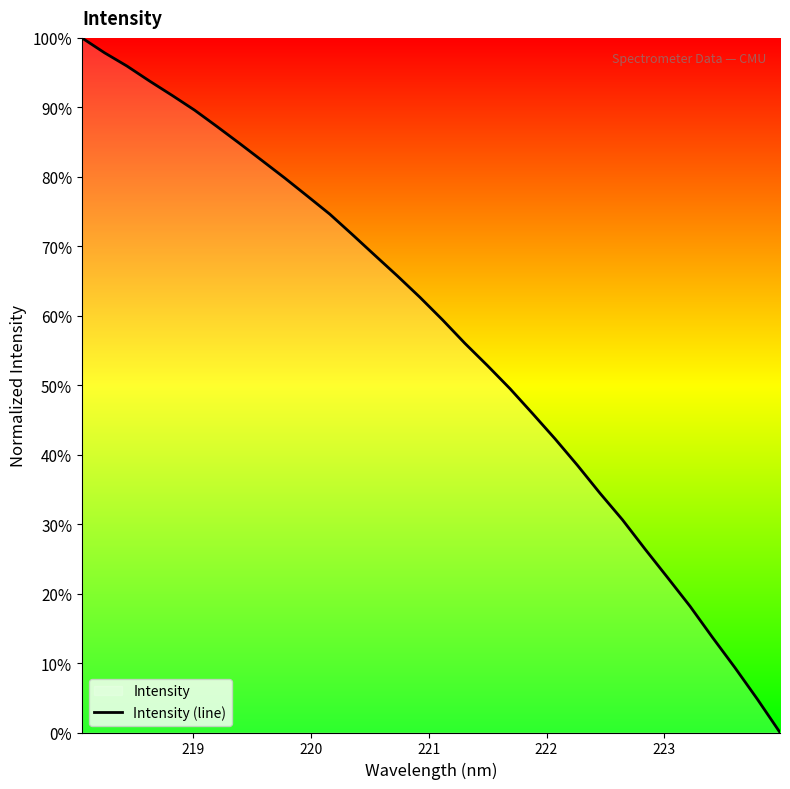

Reading left to right, what are all the values shown in this chart?

100.0	97.9	95.9	93.8	91.7	89.6	87.2	84.8	82.3	79.8	77.2	74.6	71.7	68.7	65.7	62.7	59.4	56.0	52.8	49.5	45.9	42.3	38.5	34.4	30.6	26.4	22.3	18.2	13.7	9.3	4.8	0.0